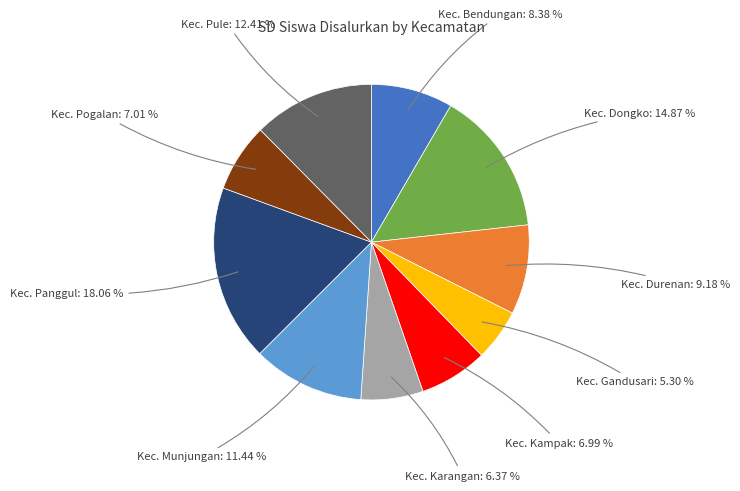

Does any single category account for the majority?

No